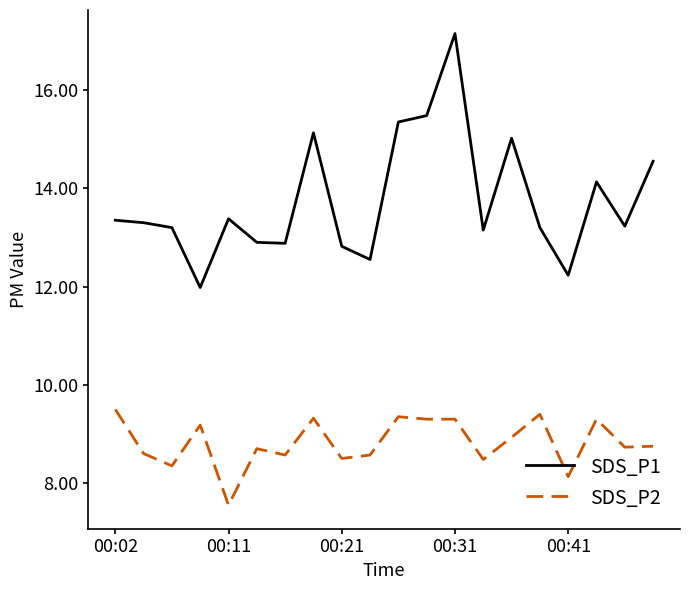

In SDS_P1, how many points are higher than both neighbors (excluding endpoints)?

5